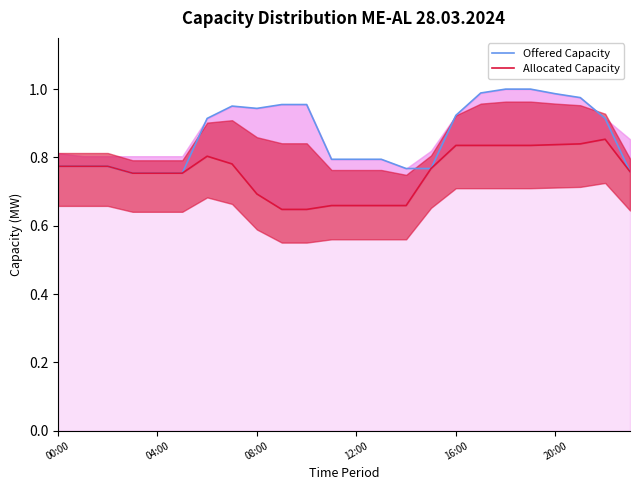

At which label does Allocated Capacity reach its peak?

22